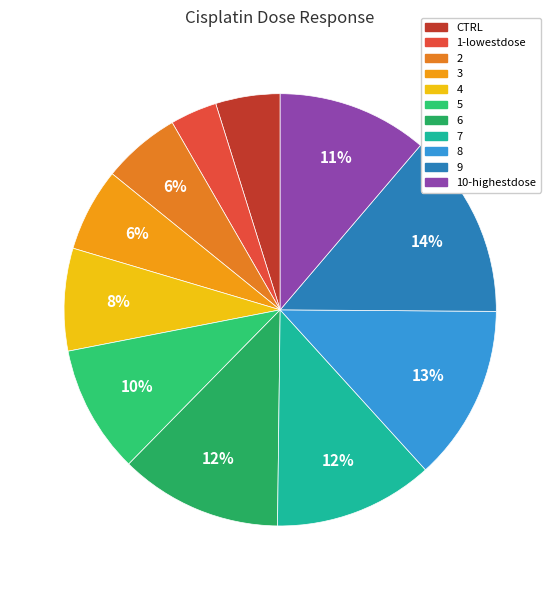

What percentage is the 10-highestdose slice, to the nearest percent?

11%